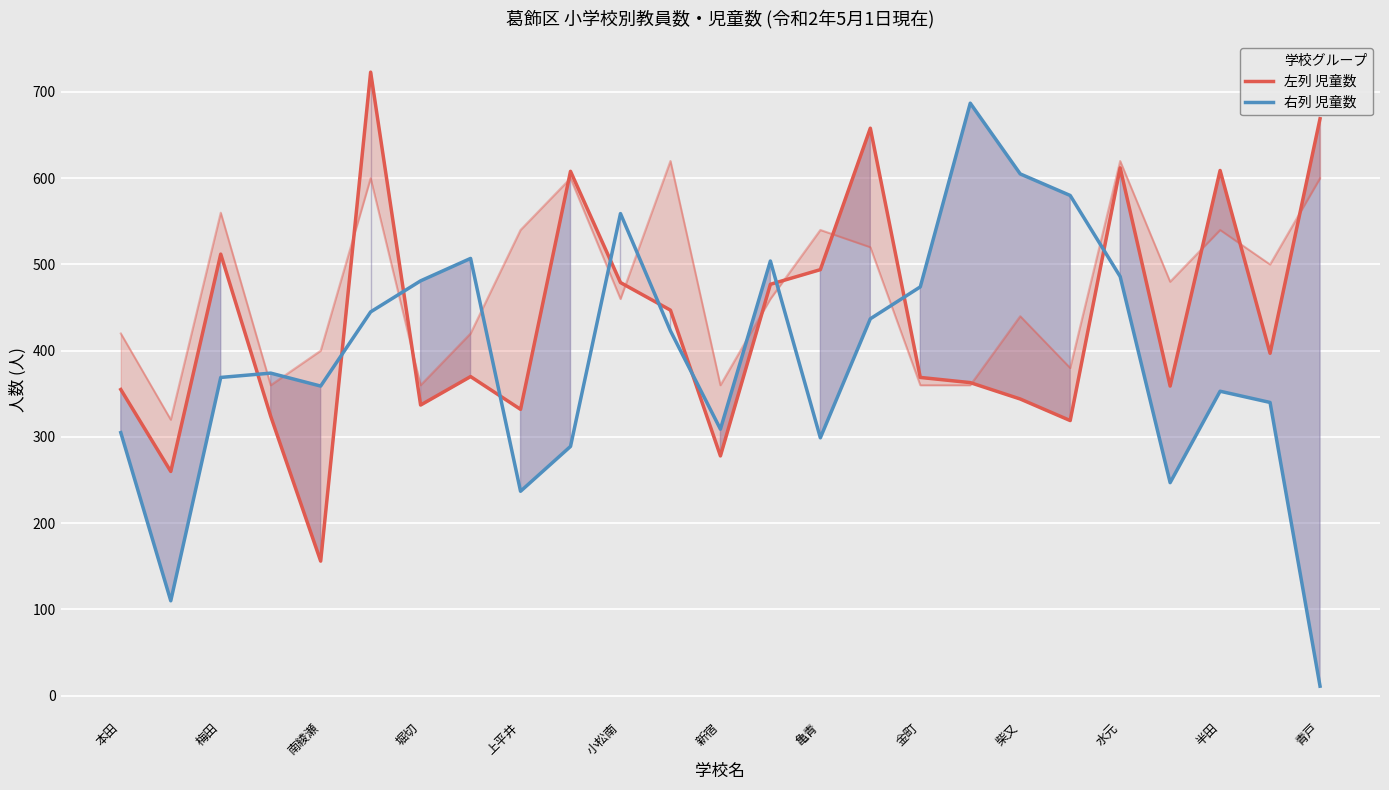

What is the maximum value for 左列 児童数?

723